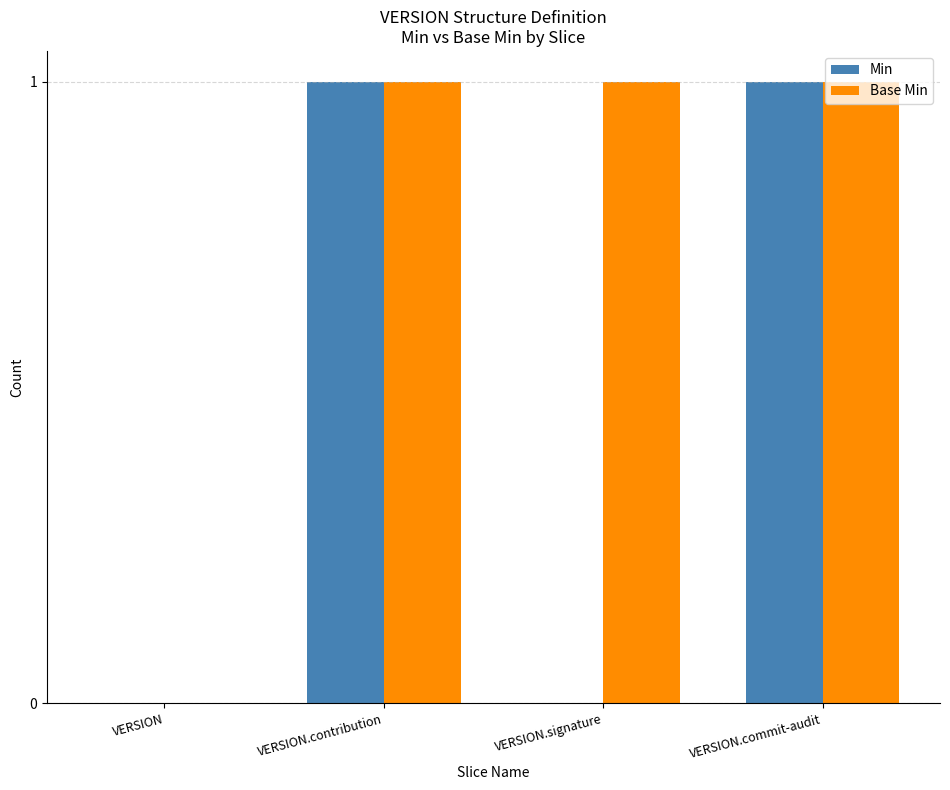

Are the bars grouped side by side (vs. stacked)?

Yes